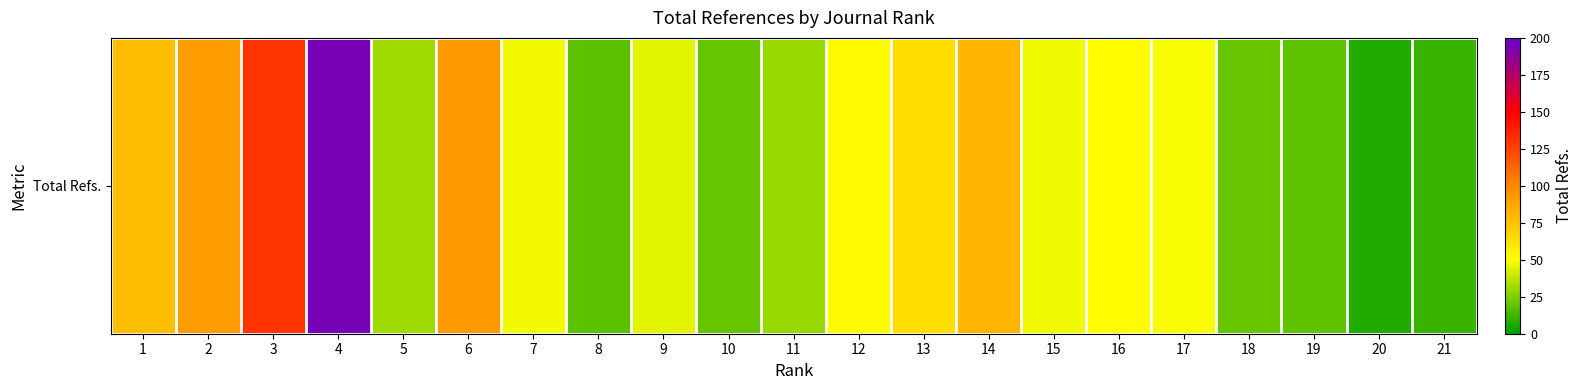

At which label does the data first exceed 48?

1